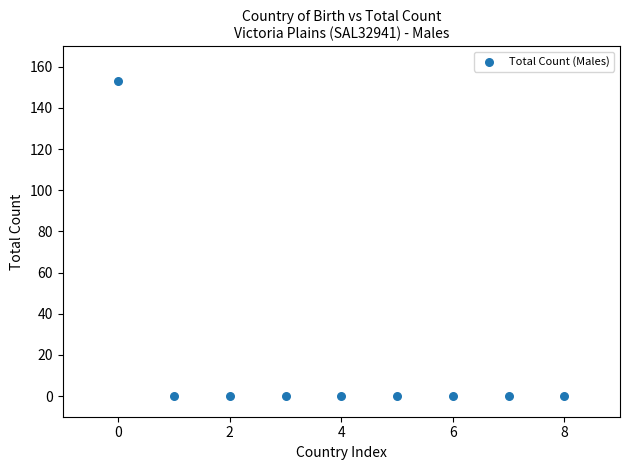

What is the range of Y values (max minus min)?

153